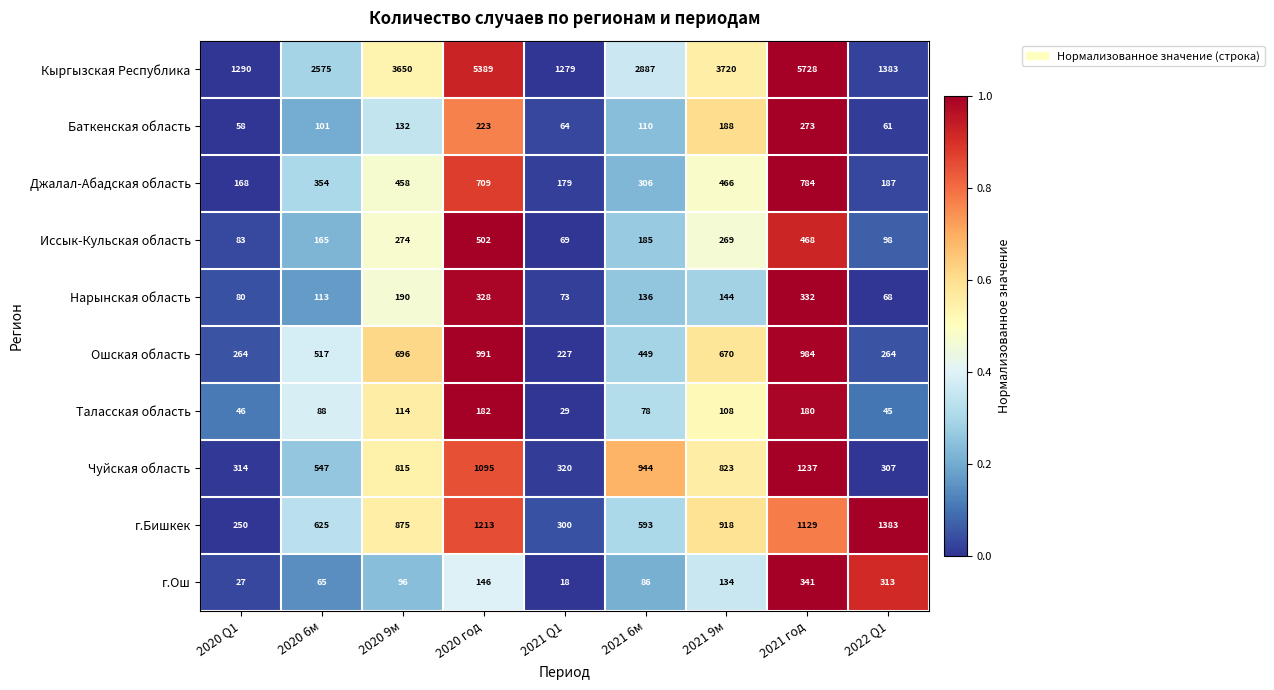

At which category is the sum across all series the highest?

2021 год